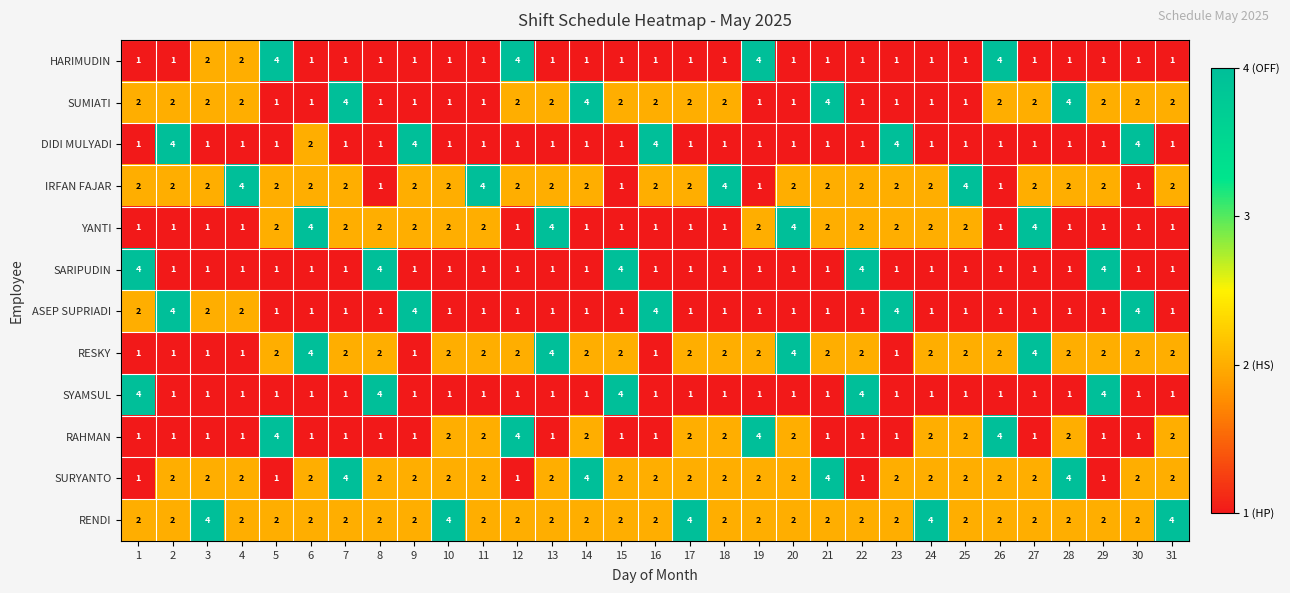

What is the maximum value for IRFAN FAJAR?

4